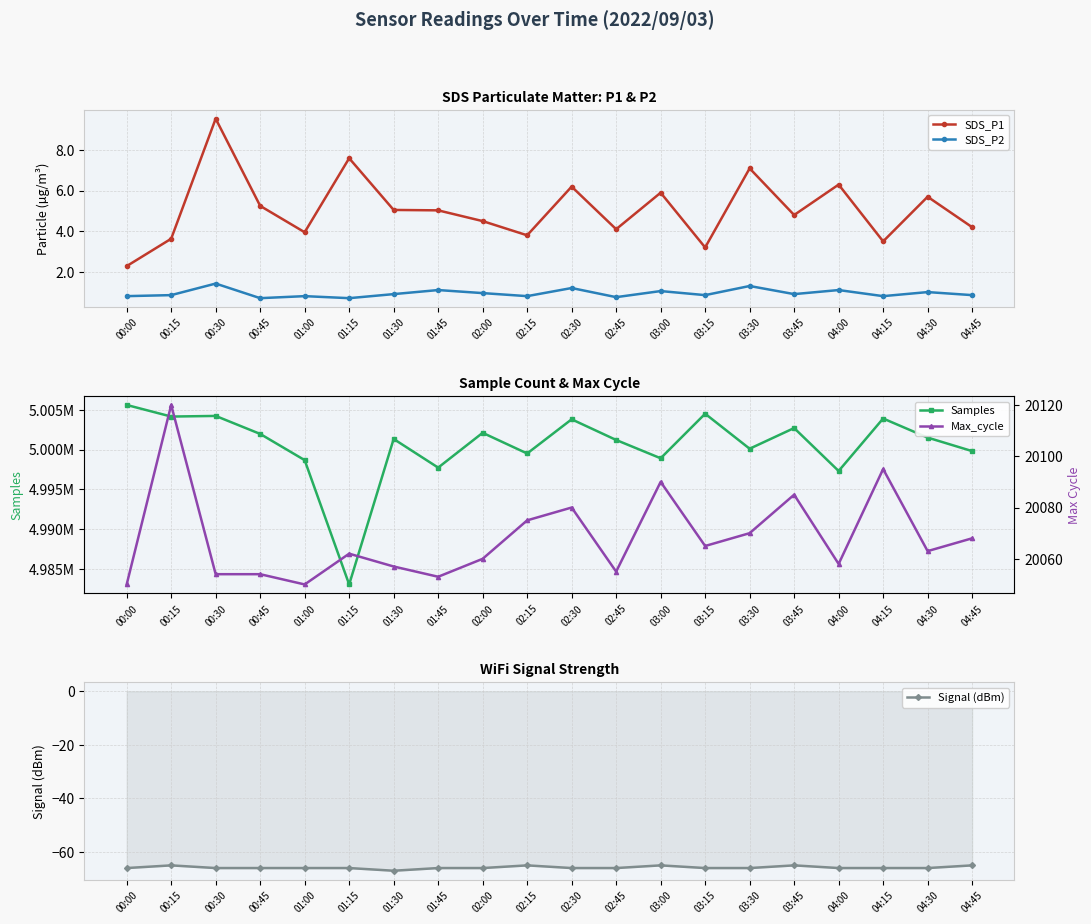

List the series in order of their peak value, highest first.

Samples, Max_cycle, SDS_P1, SDS_P2, Signal (dBm)